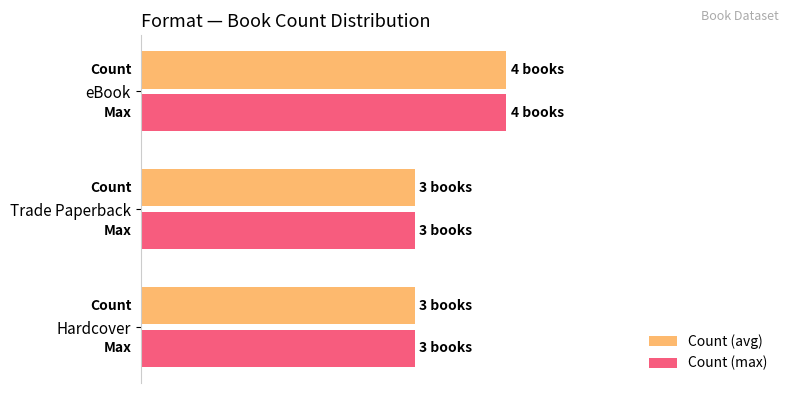

At which label does Count (max) reach its peak?

eBook